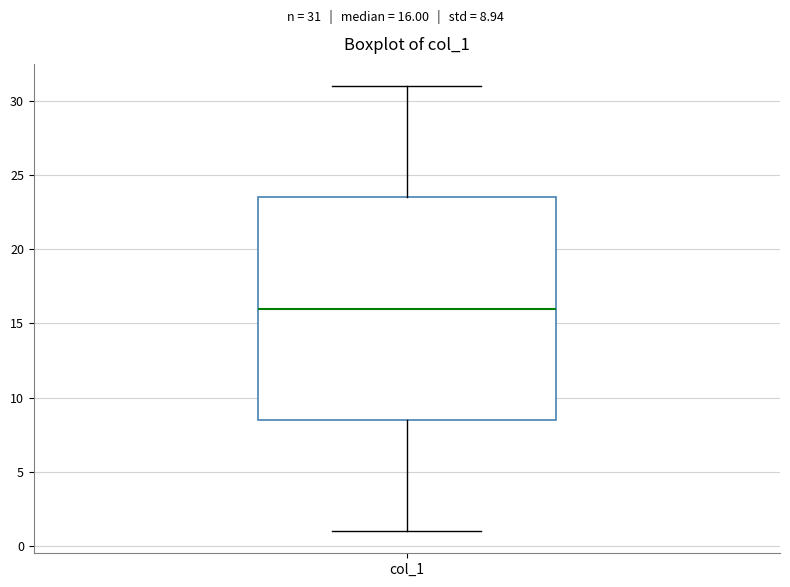

Transcribe this box plot: give where the median line is, the range the box spans, and where the two whiskers end, as read against the y-axis. The values are not printed on the chart, so give them approximately, as read against the axis.

median 16.0, box 8.5 to 23.5, whiskers 1.0 to 31.0